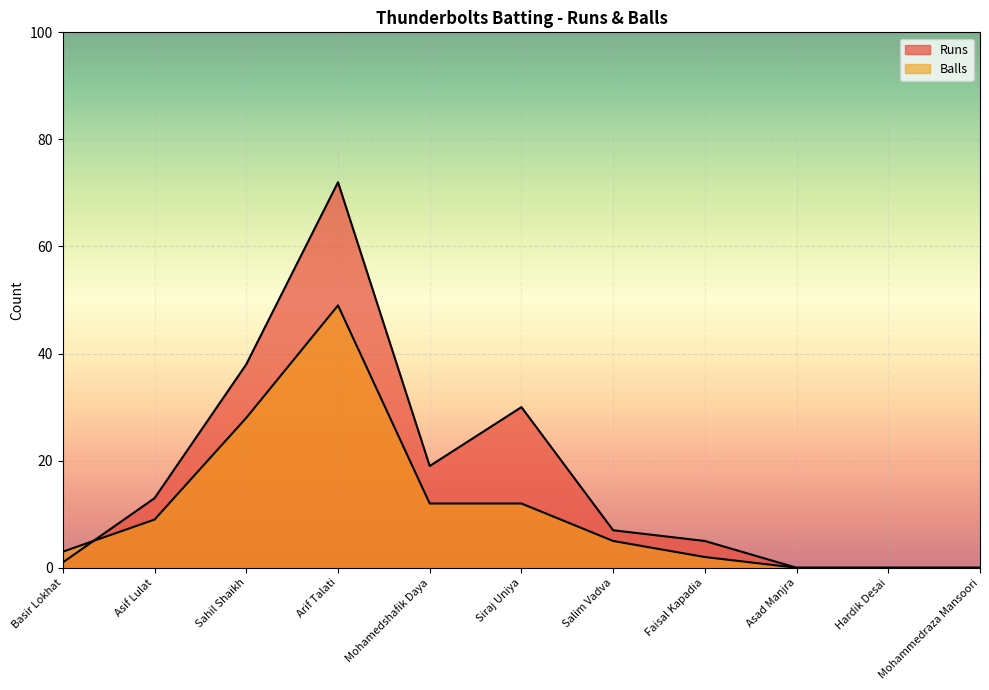

List the labels in order of Runs value, largest first.

Arif Talati, Sahil Shaikh, Siraj Uniya, Mohamedshafik Daya, Asif Lulat, Salim Vadva, Faisal Kapadia, Basir Lokhat, Asad Manjra, Hardik Desai, Mohammedraza Mansoori